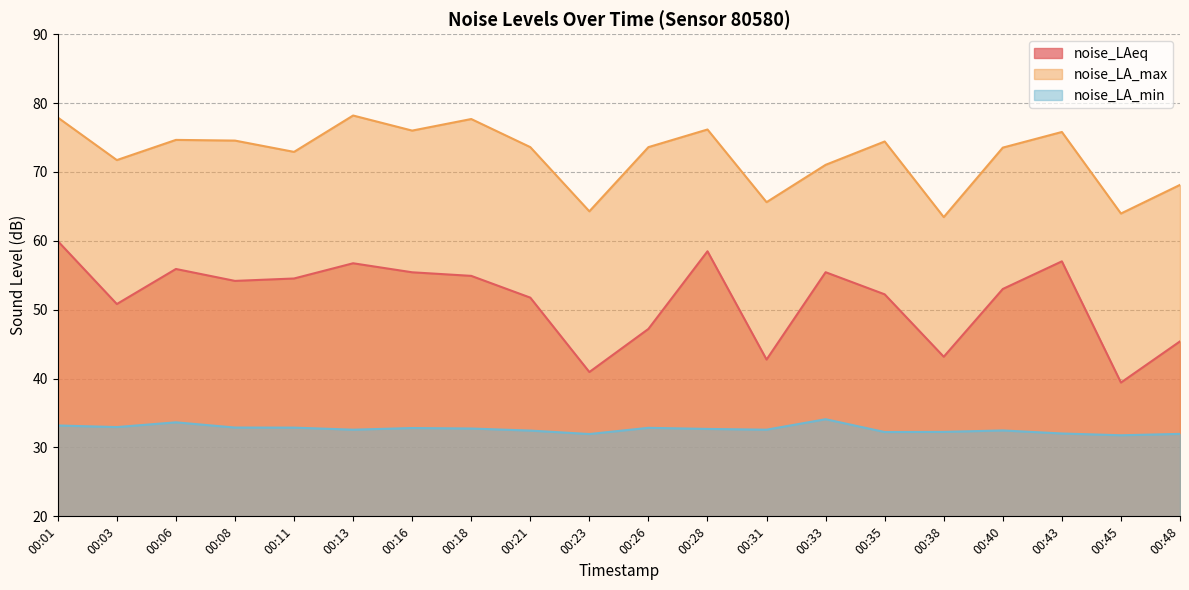

Reading left to right, transcribe all the data shown in this chart.

noise_LAeq: 60.0	50.8	55.9	54.2	54.5	56.7	55.4	54.9	51.8	41.0	47.2	58.5	42.8	55.4	52.2	43.2	53.0	57.0	39.4	45.4
noise_LA_max: 77.9	71.7	74.7	74.5	72.9	78.2	76.0	77.7	73.6	64.3	73.6	76.2	65.6	71.0	74.4	63.4	73.5	75.8	64.0	68.1
noise_LA_min: 33.2	33.0	33.6	32.9	32.9	32.6	32.8	32.8	32.5	31.9	32.9	32.7	32.6	34.1	32.2	32.3	32.5	32.0	31.8	32.0